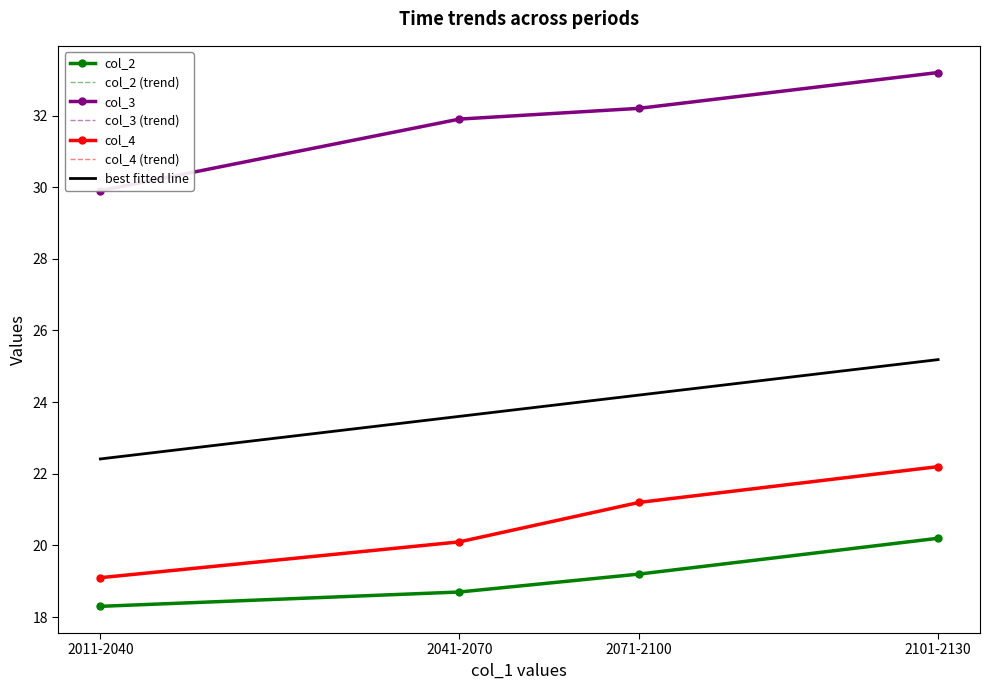

Which series changed the most between 2011-2040 and 2071-2100?

col_3